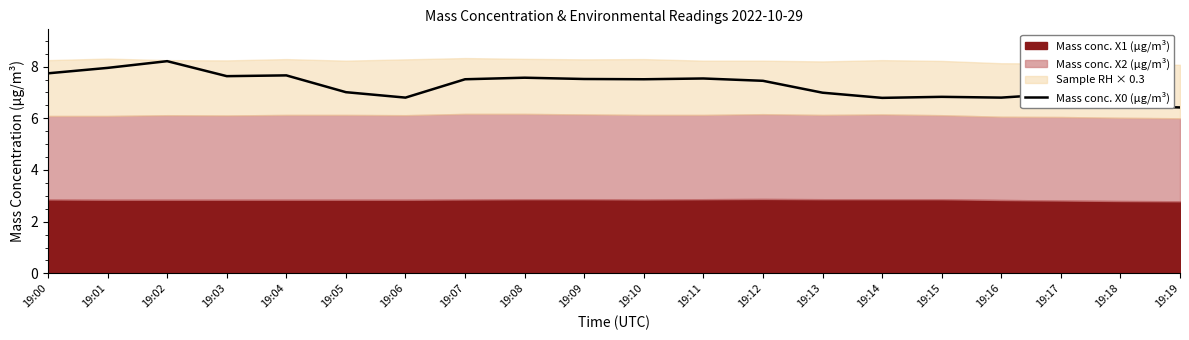

What is the change in value from 19:03 to 19:16?

-0.8